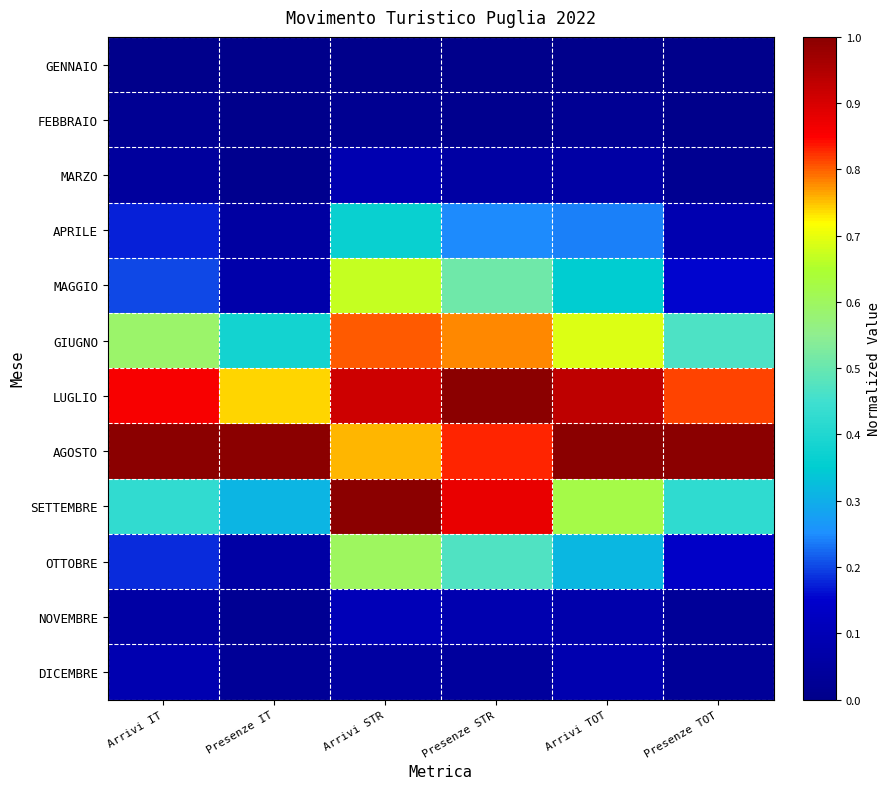

Which series changed the most between Presenze IT and Arrivi STR?

SETTEMBRE